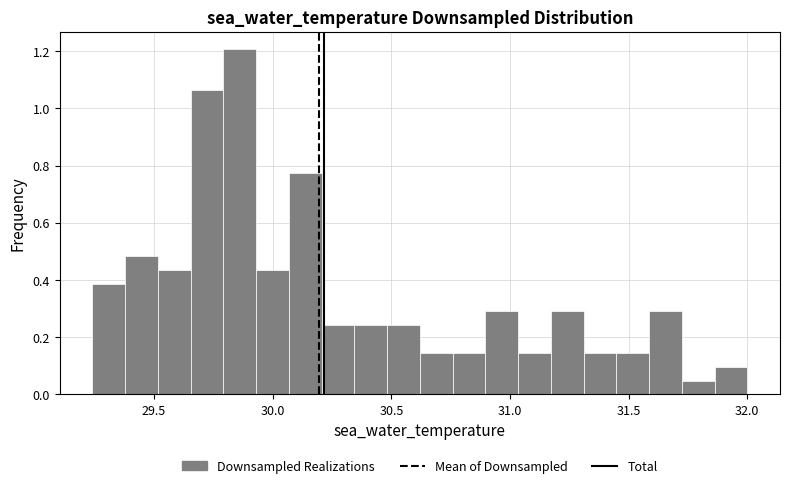

Around what value on the x-axis is the tallest bar? Give the approximate position of its centre, as read against the axis.

29.85